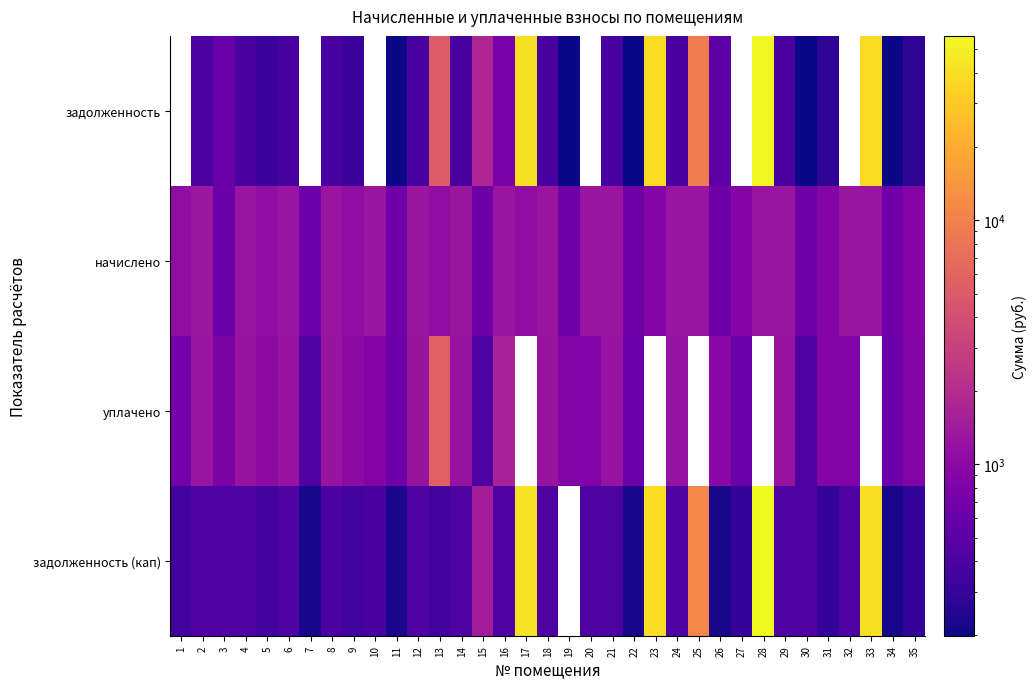

How many categories are shown in the chart?

35